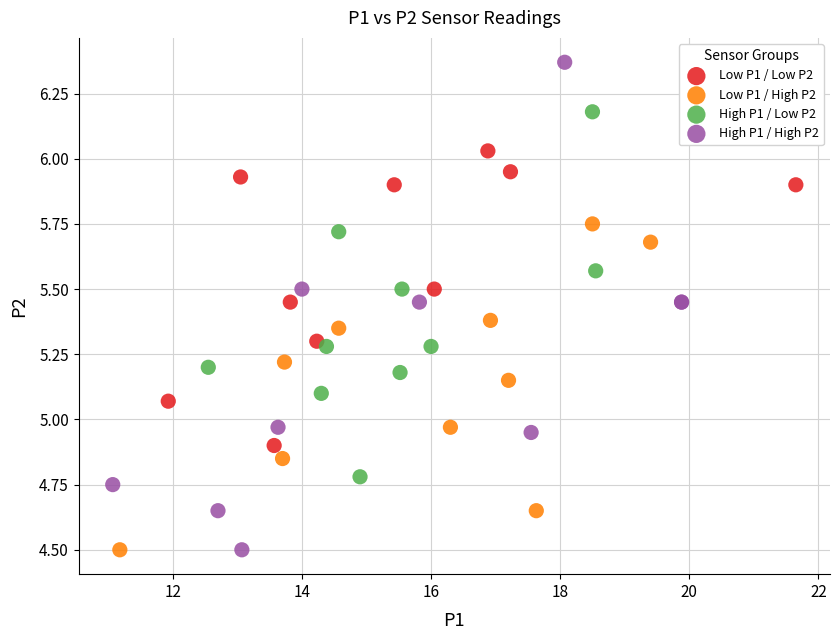

Which series contains the highest Y value?

High P1 / High P2